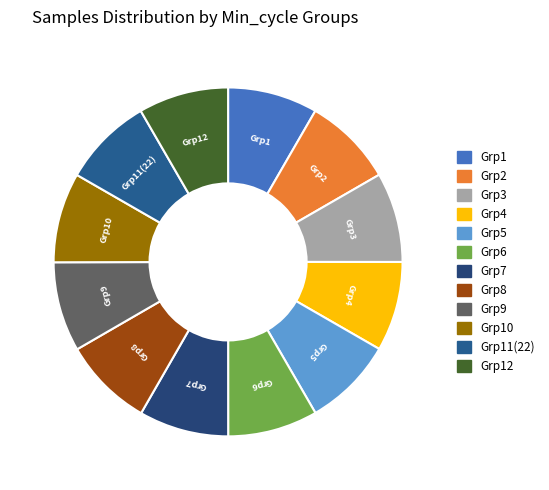

What is the ratio of the value at Grp4 to the value at Grp3?

1.0